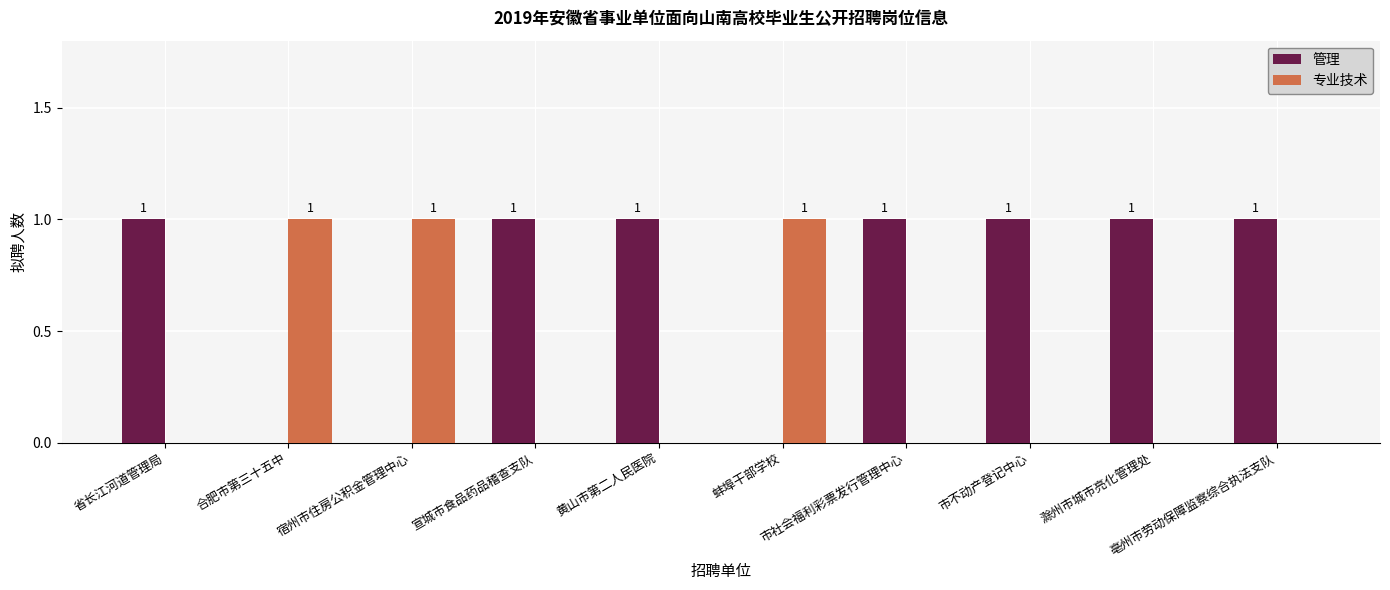

The value of 专业技术 at 省长江河道管理局 is 0. True or false?

True